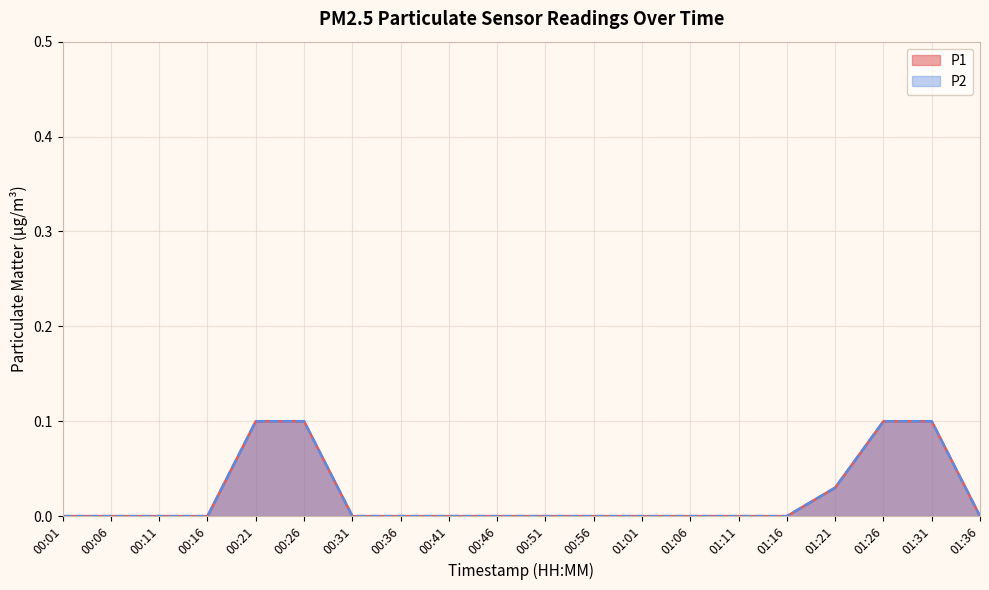

List the series in order of their peak value, lowest first.

P1, P2